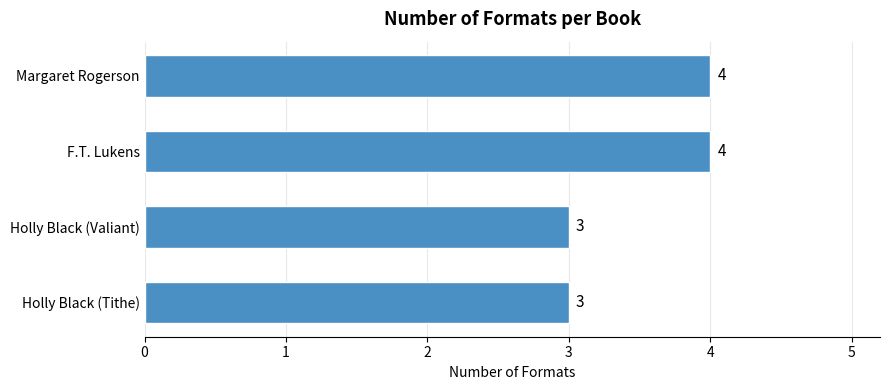

How many values are below 4?

2